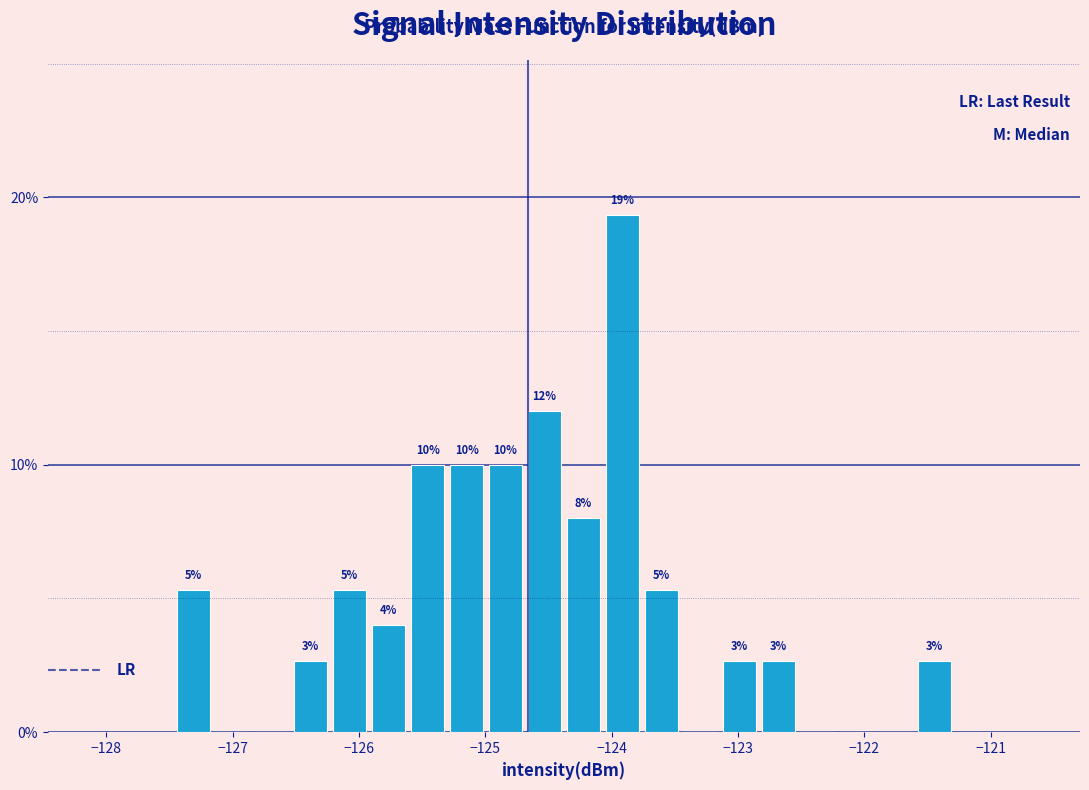

Around what value on the x-axis is the tallest bar? Give the approximate position of its centre, as read against the axis.

-123.9